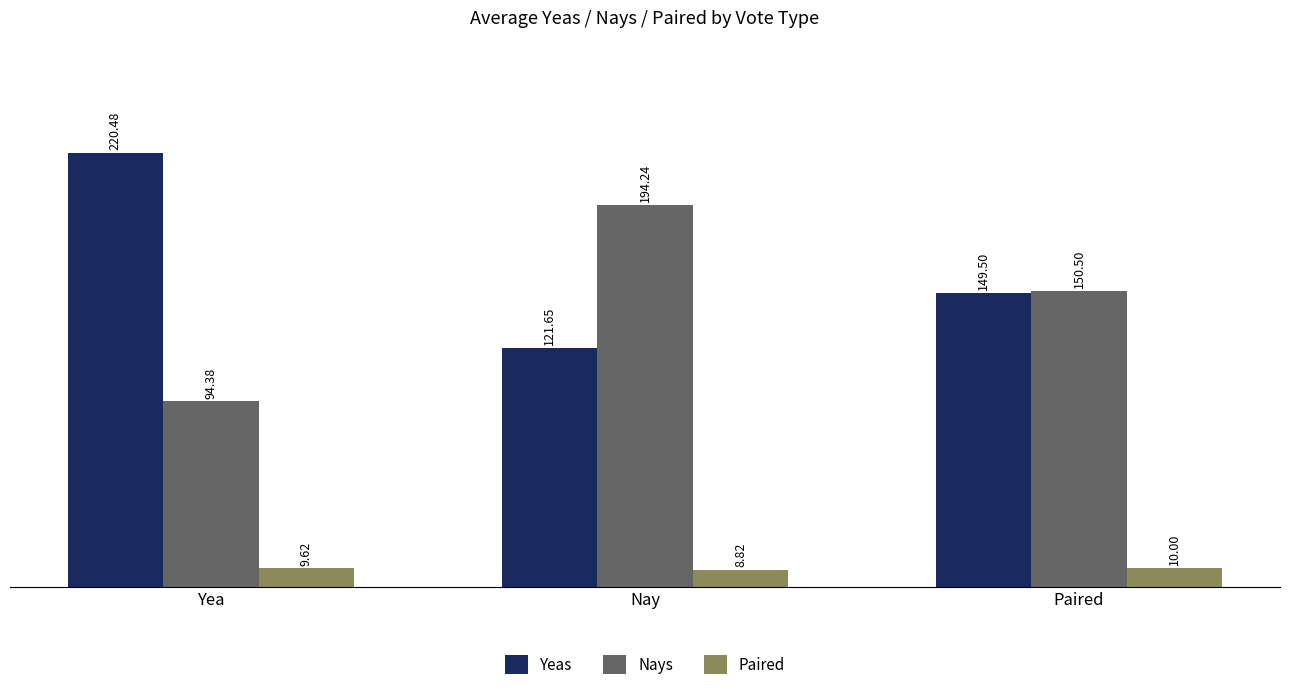

What is the label of the 1st bar from the left?

Yea